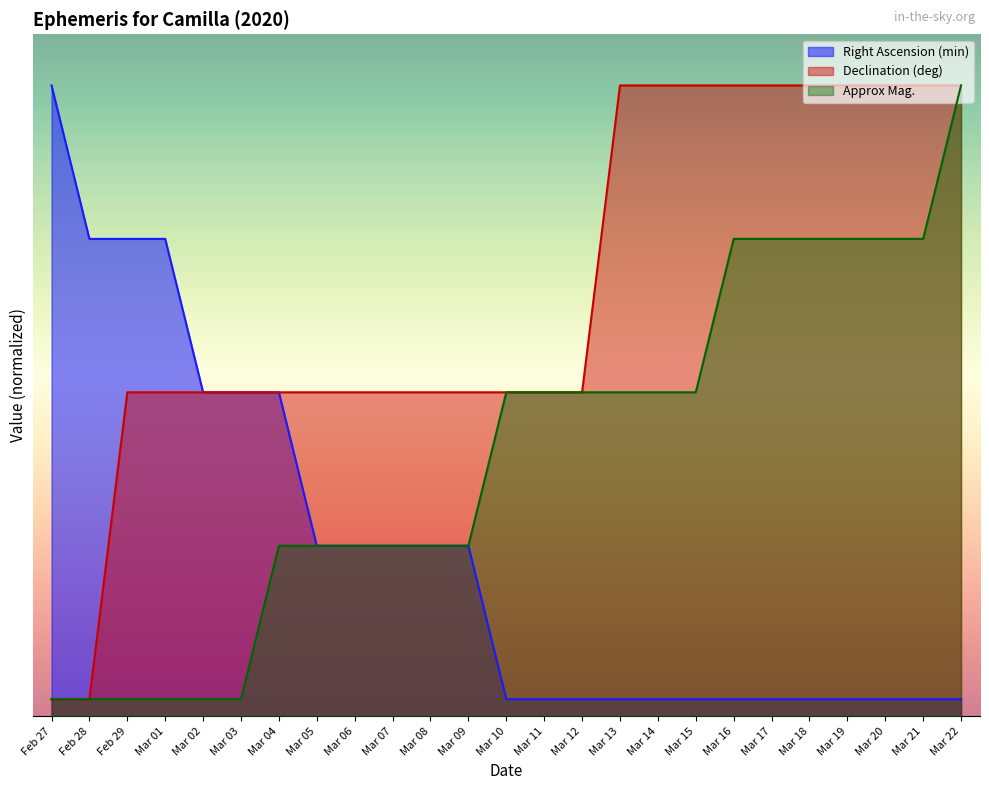

How many Approx Mag. values are between 5 and 14?

18